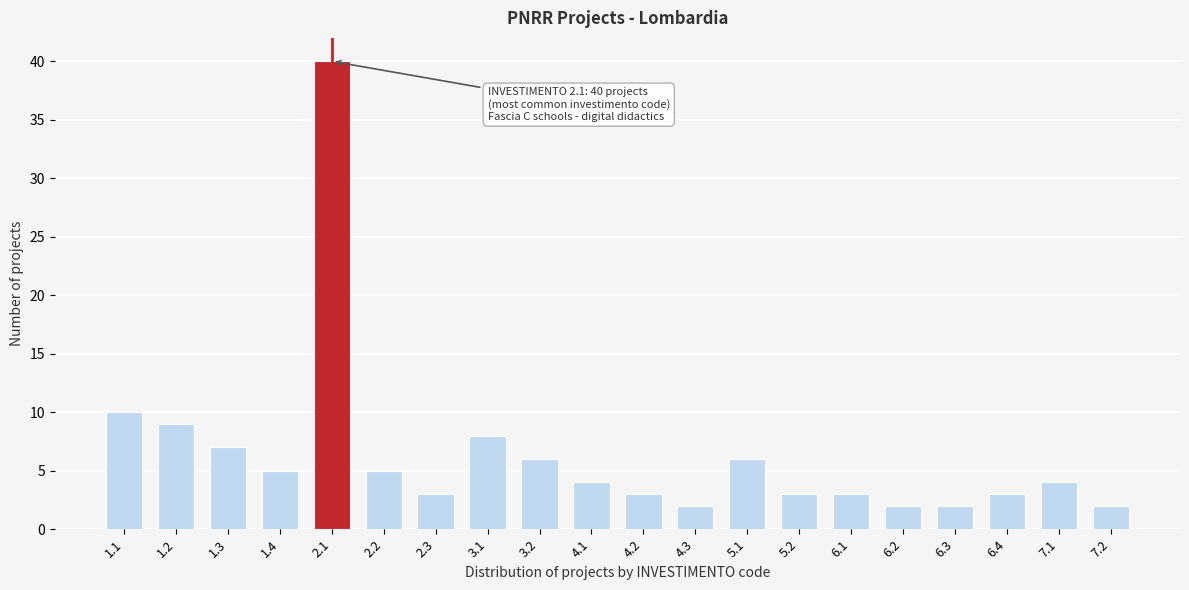

Reading right to left, transcribe all the data shown in this chart.

2	4	3	2	2	3	3	6	2	3	4	6	8	3	5	40	5	7	9	10